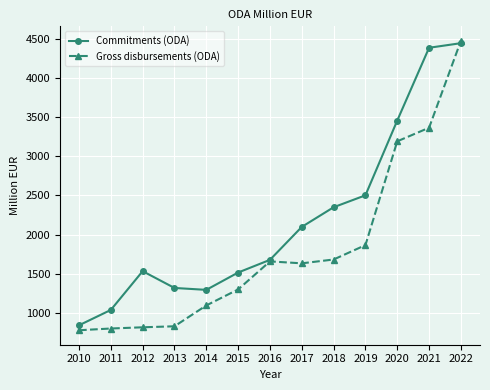

What is the maximum value for Commitments (ODA)?

4442.6